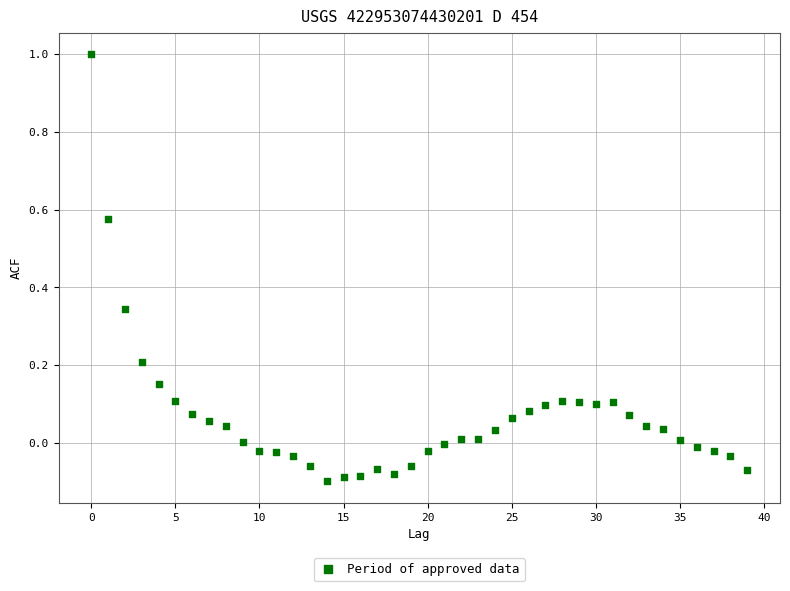

What is the range of Y values (max minus min)?

1.1